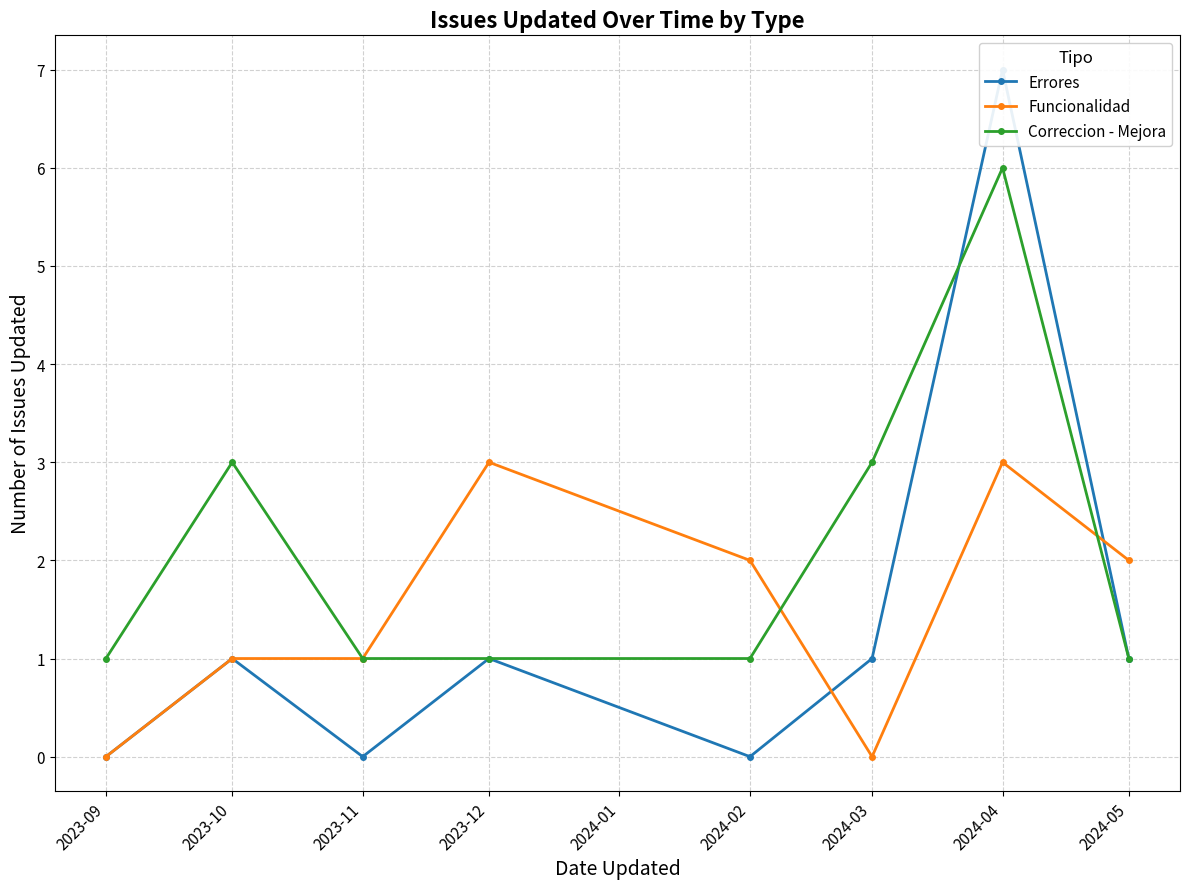

Is the value of Correccion - Mejora at 2024-02 greater than the value of Funcionalidad at 2024-05?

No